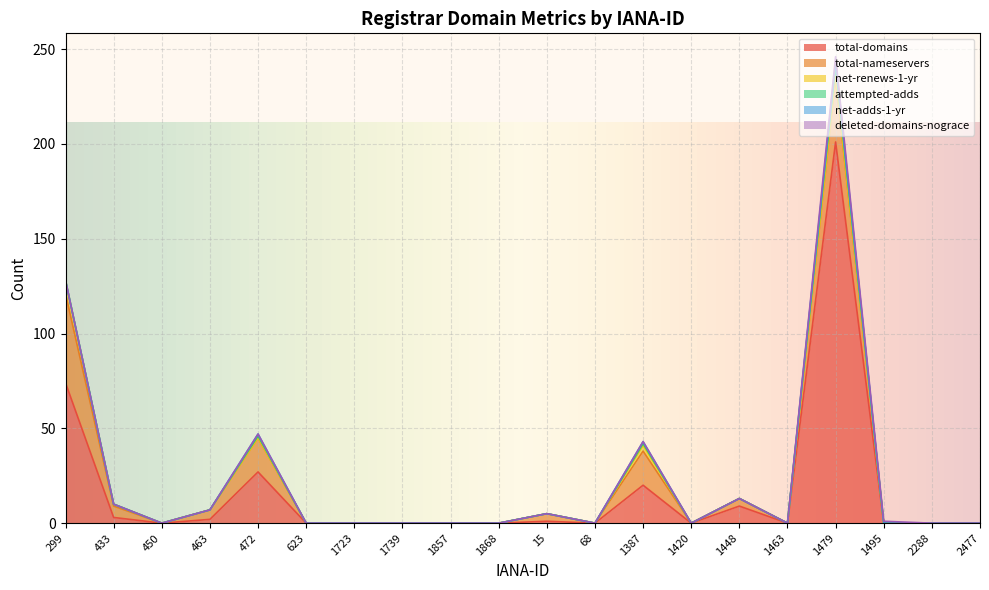

Reading right to left, what are all the values shown in this chart?

total-domains: 0	0	0	201	0	9	0	20	0	1	0	0	0	0	0	27	2	0	3	74
total-nameservers: 0	0	0	34	0	4	0	18	0	4	0	0	0	0	0	18	5	0	6	47
net-renews-1-yr: 0	0	0	1	0	0	0	3	0	0	0	0	0	0	0	0	0	0	1	7
attempted-adds: 0	0	0	5	0	0	0	1	0	0	0	0	0	0	0	1	0	0	0	0
net-adds-1-yr: 0	0	0	2	0	0	0	1	0	0	0	0	0	0	0	1	0	0	0	0
deleted-domains-nograce: 0	0	1	3	0	0	0	0	0	0	0	0	0	0	0	0	0	0	0	0